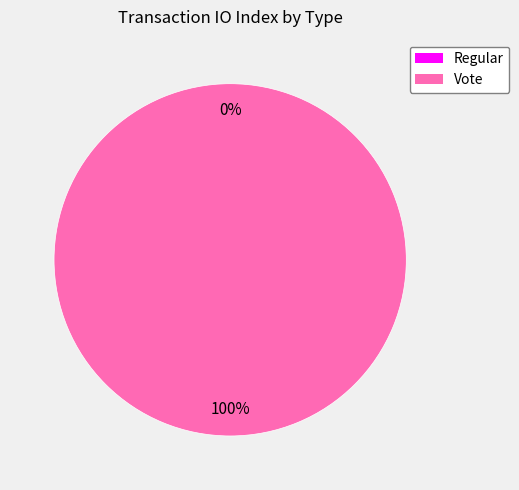

Is it true that Vote is 100% of the pie?

True